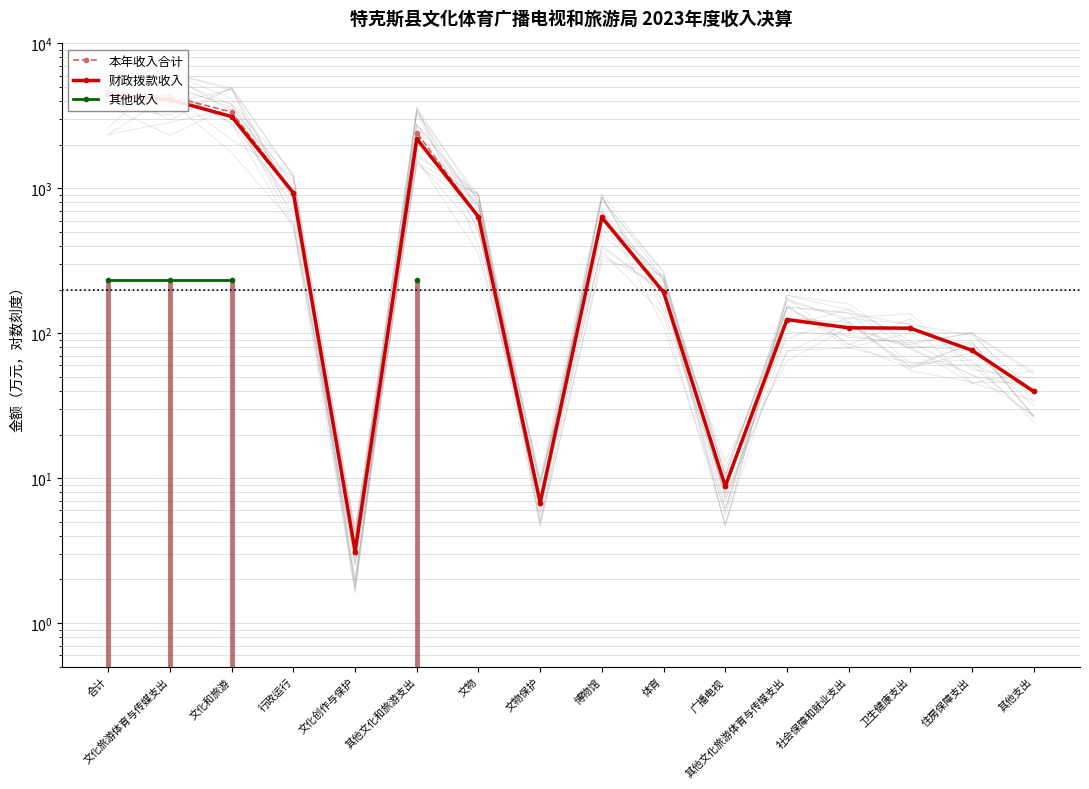

At which label does 本年收入合计 first exceed 192?

合计